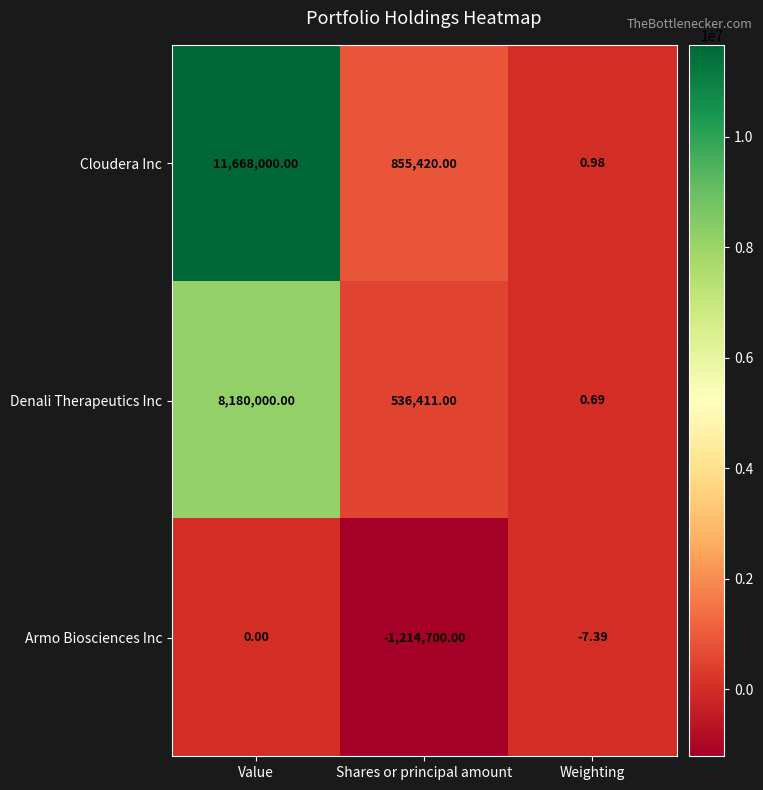

Which category has the highest value in the Denali Therapeutics Inc series?

Value